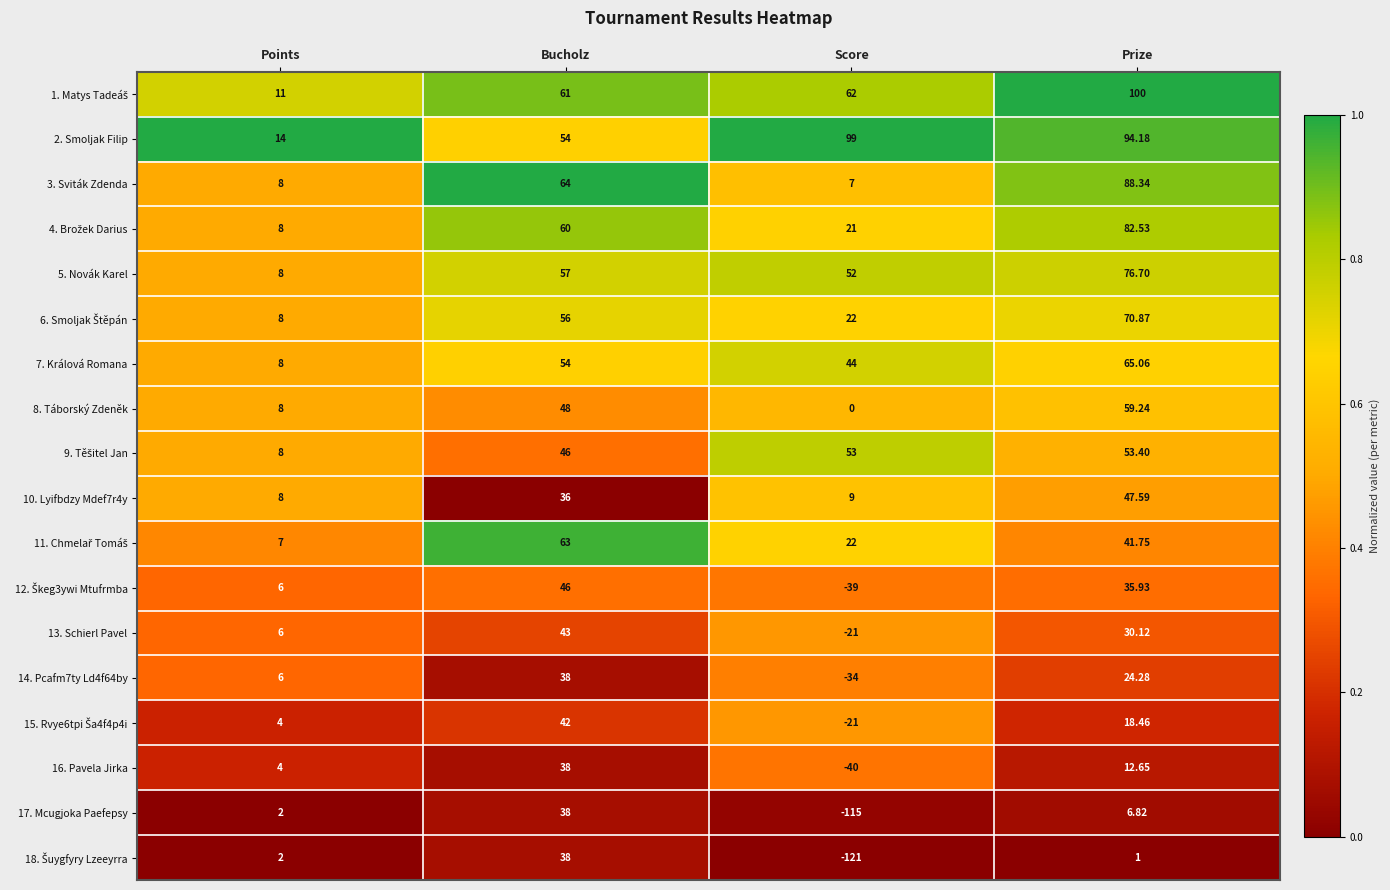

At which category is the sum across all series the highest?

Prize